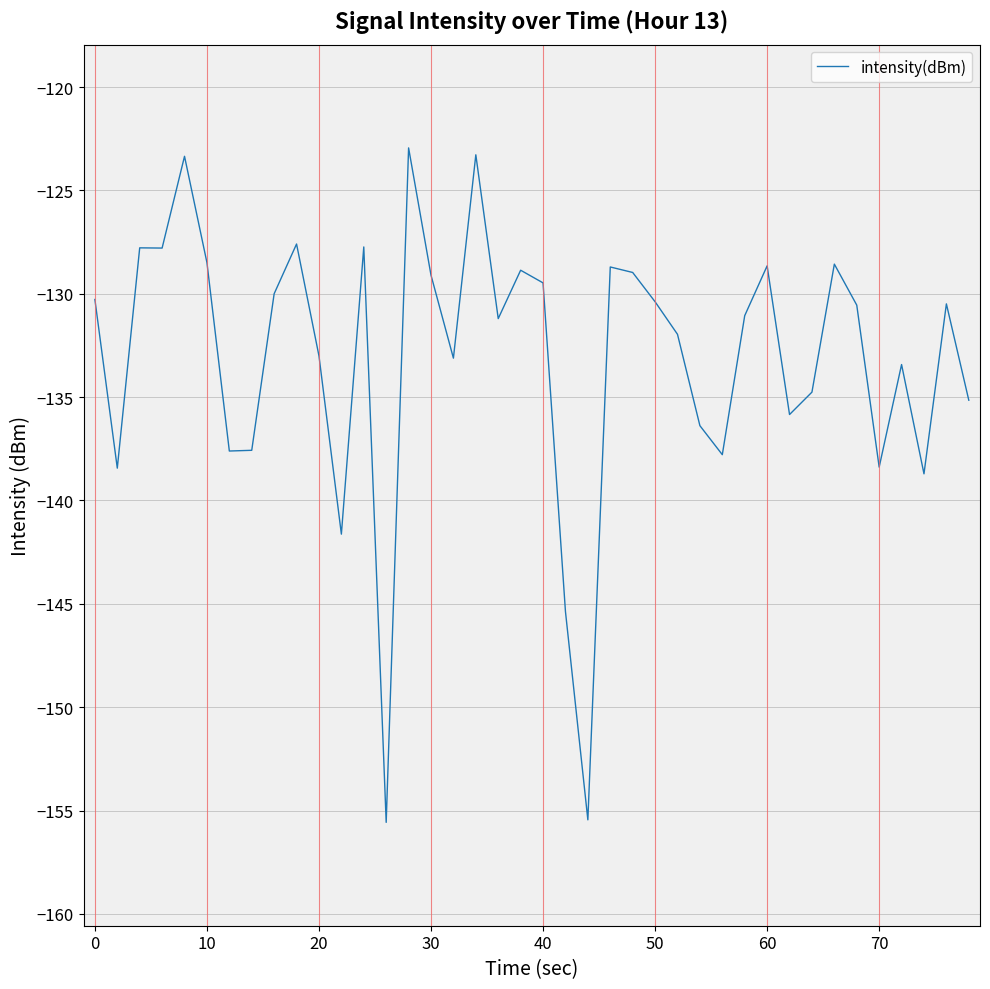

What is the maximum value shown in the chart?

-122.9